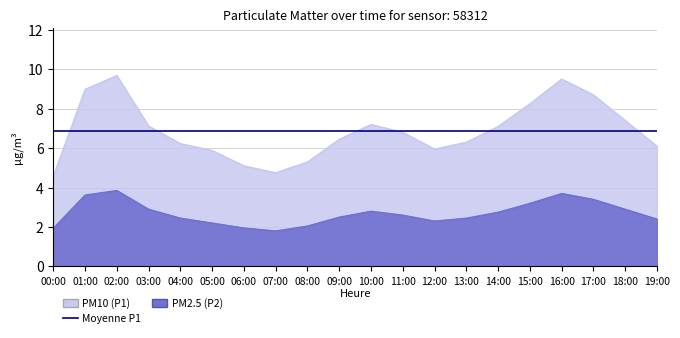

Where is the first local maximum for P2?

02:00